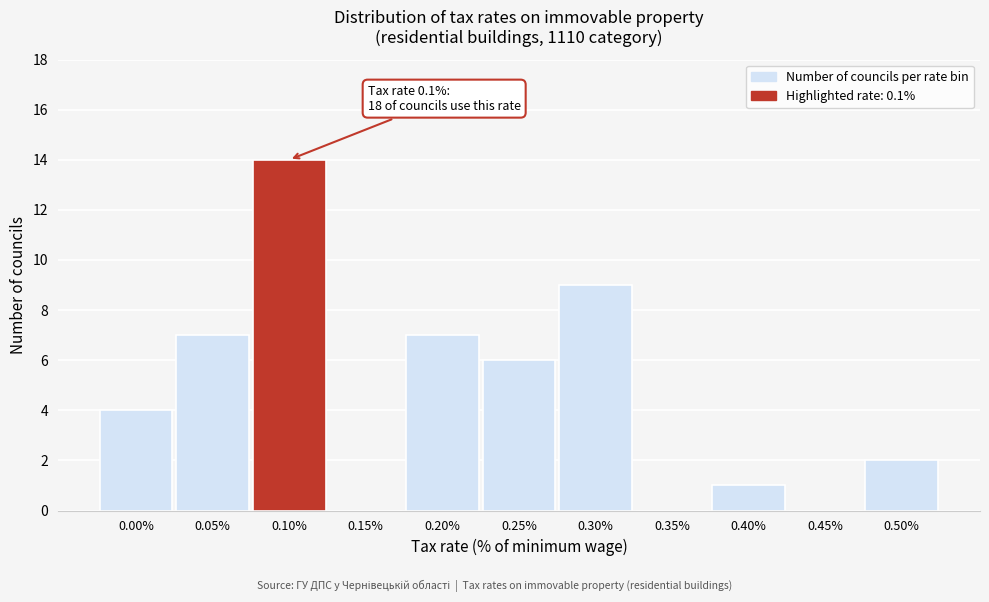

Reading left to right, transcribe all the data shown in this chart.

0.00%=4	0.05%=7	0.10%=14	0.15%=0	0.20%=7	0.25%=6	0.30%=9	0.35%=0	0.40%=1	0.45%=0	0.50%=2